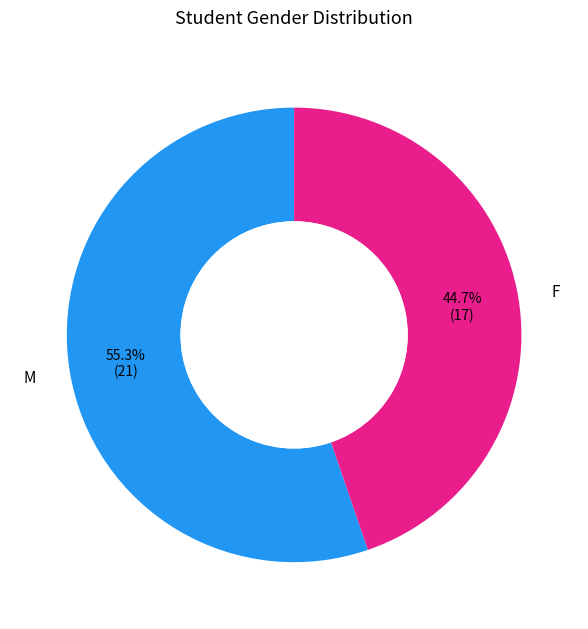

How many slices are in this pie chart?

2